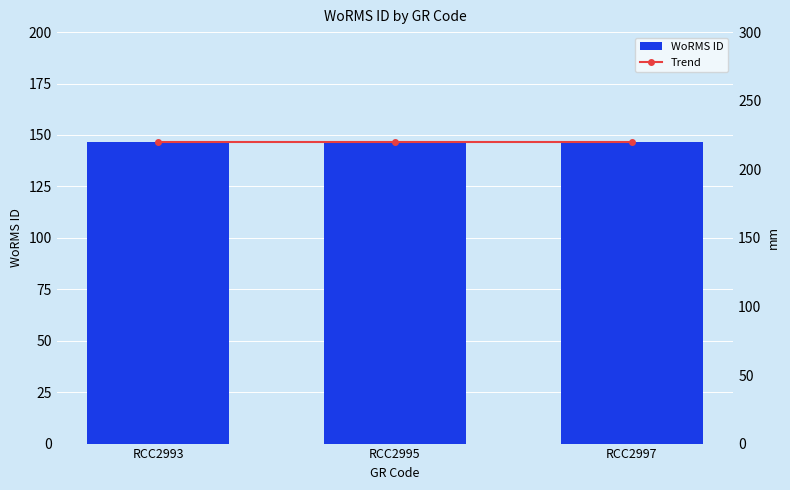

What is the lowest value of the Trend series?

219.8